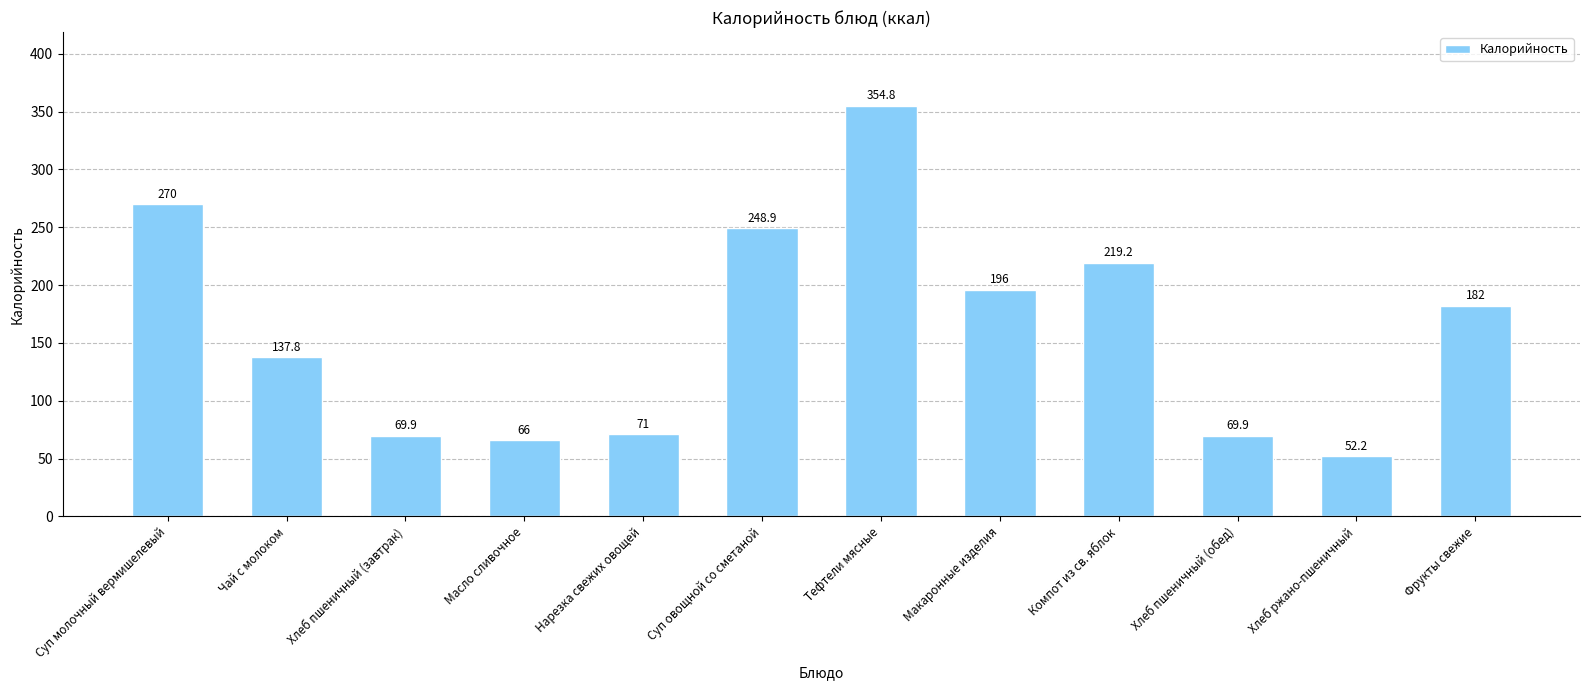

Approximately how many times larger is the value at Тефтели мясные compared to Хлеб пшеничный (обед)?

5.1